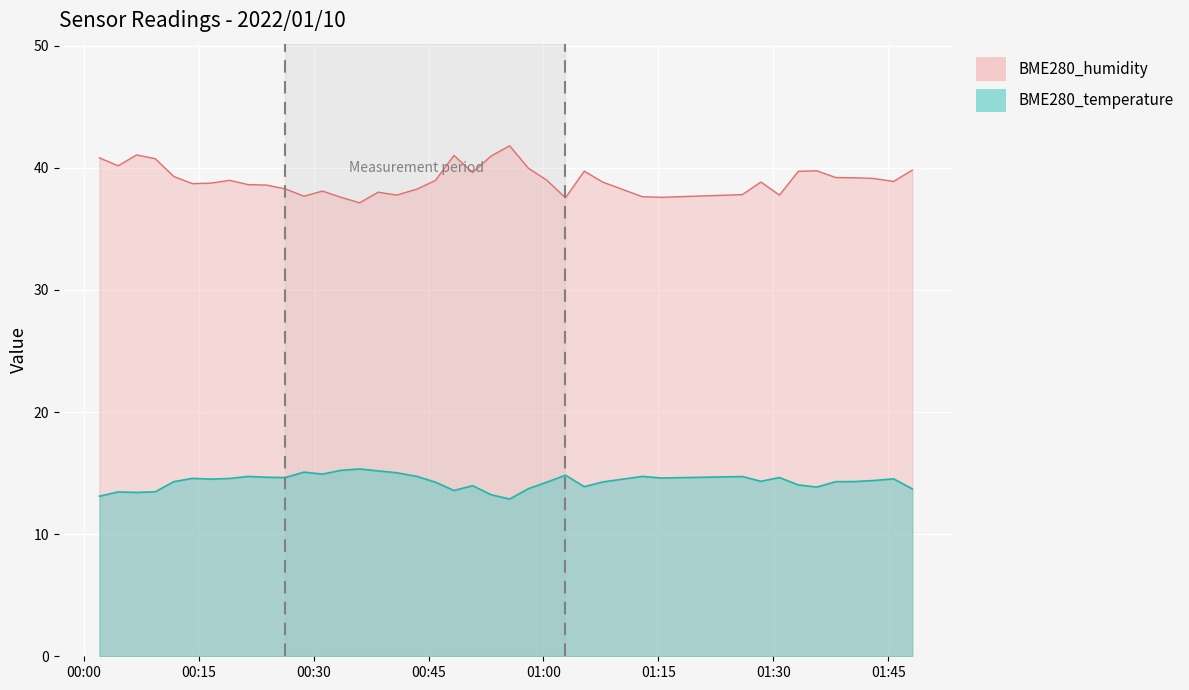

How many lines are shown in the chart?

2